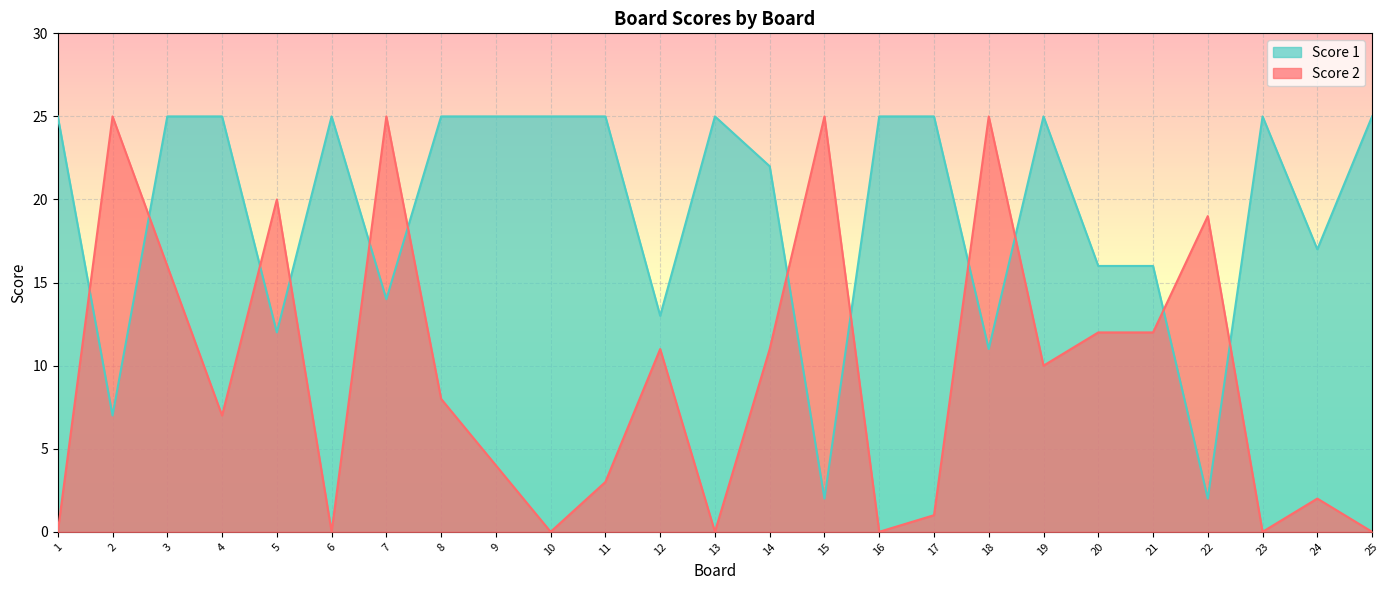

What is the difference between the Score 1 values at 18 and 15?

9